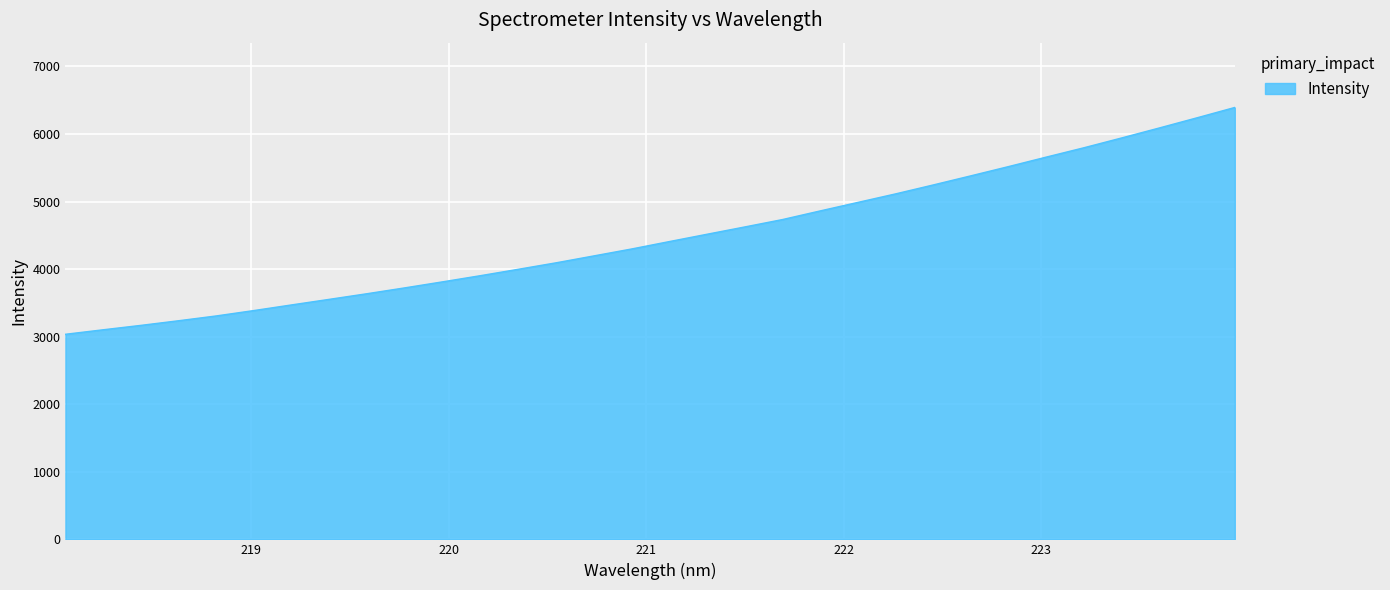

What is the difference between the maximum and minimum values?

3357.7